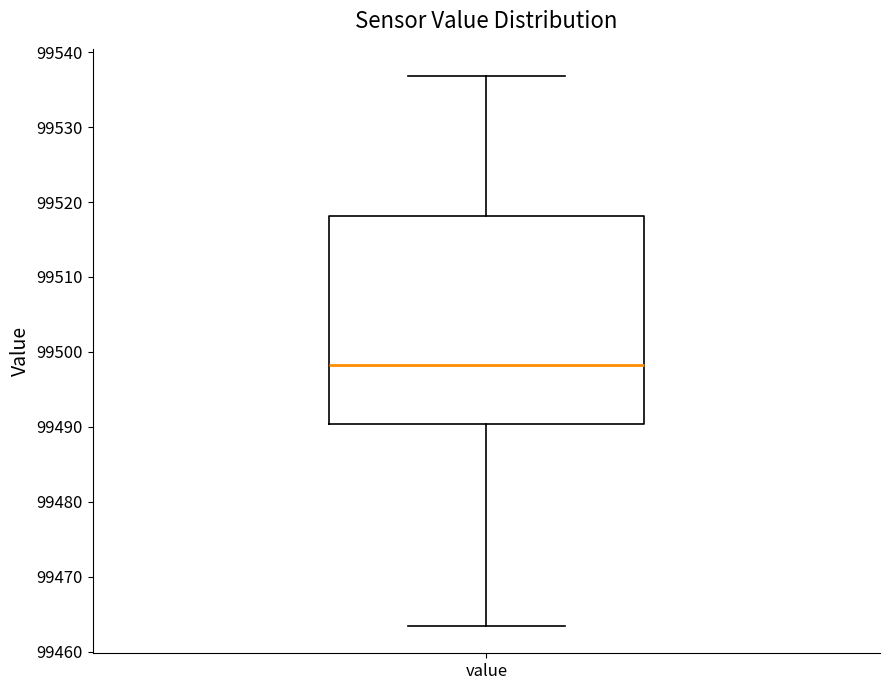

Where does the median line of the box for value sit on the y-axis? The values are not printed on the chart, so give them approximately, as read against the axis.

99498